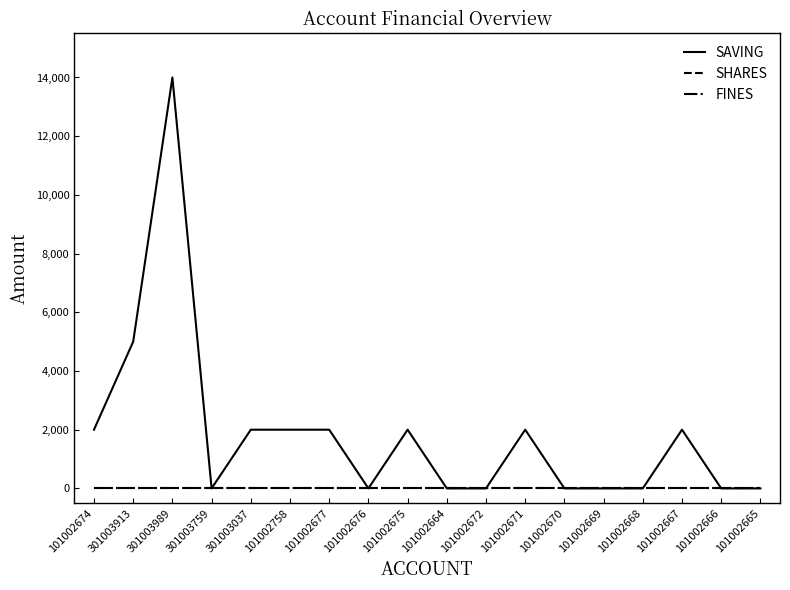

Is this an area chart (filled region under the line)?

No